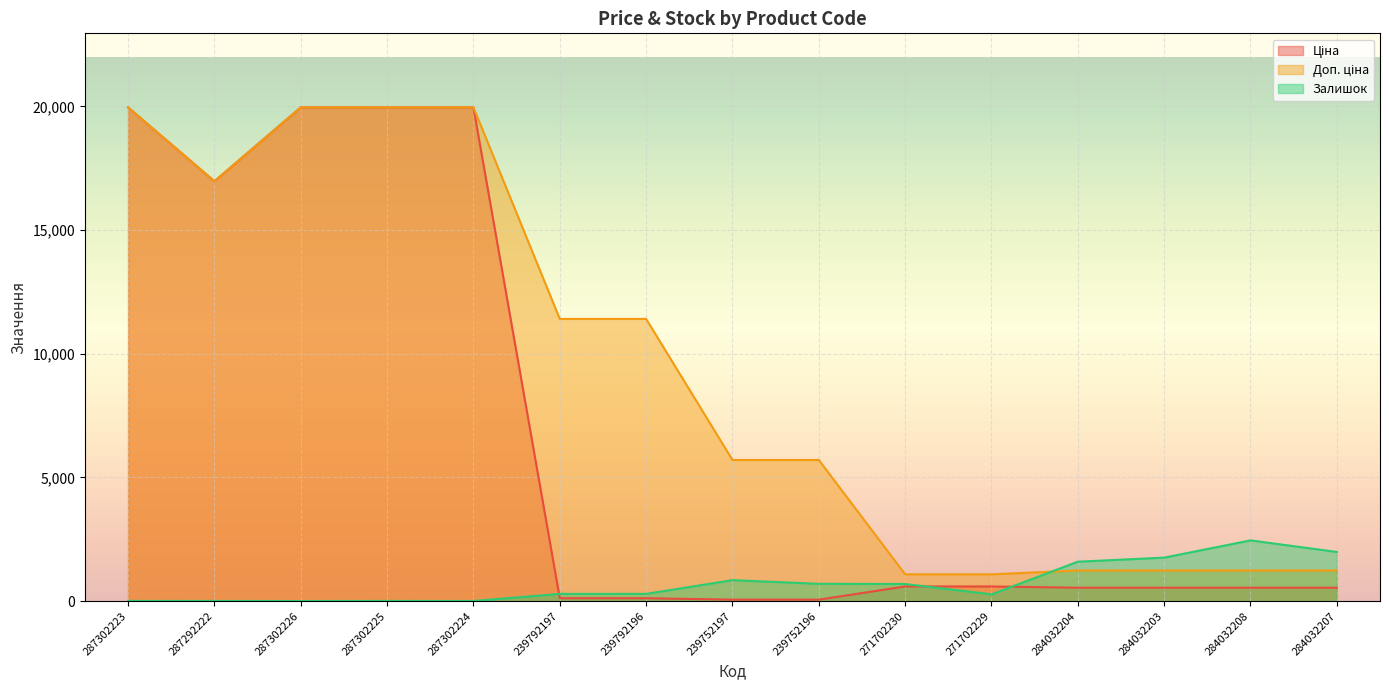

At which category does Залишок reach its first local peak?

287302225